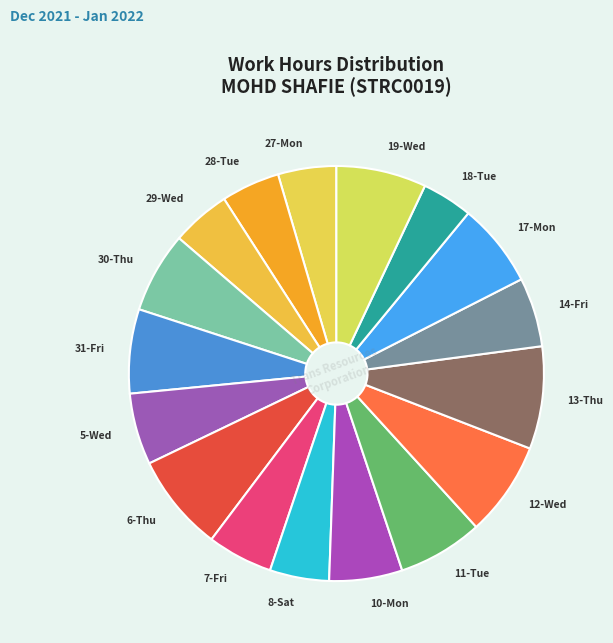

Does 7-Fri represent more than half of the total?

No